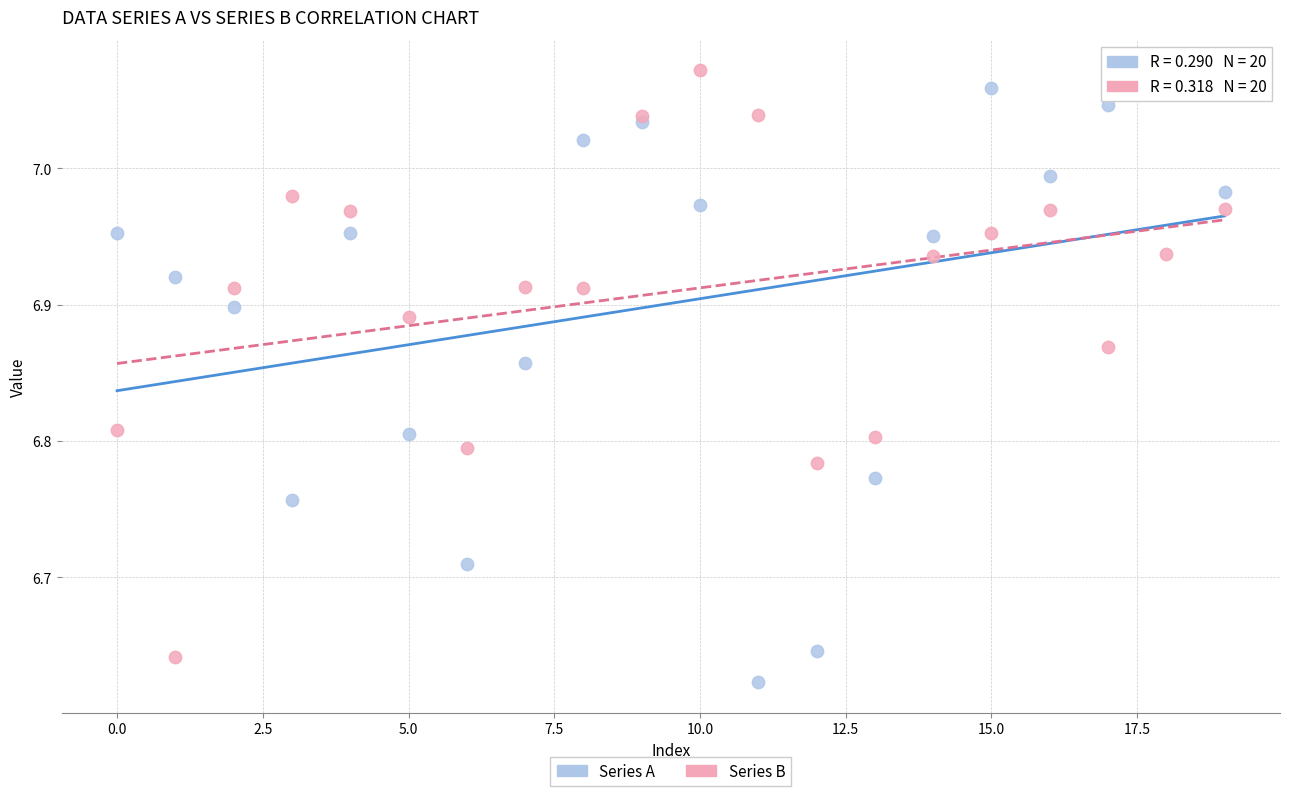

Which series has the largest Y range (max minus min)?

Series A